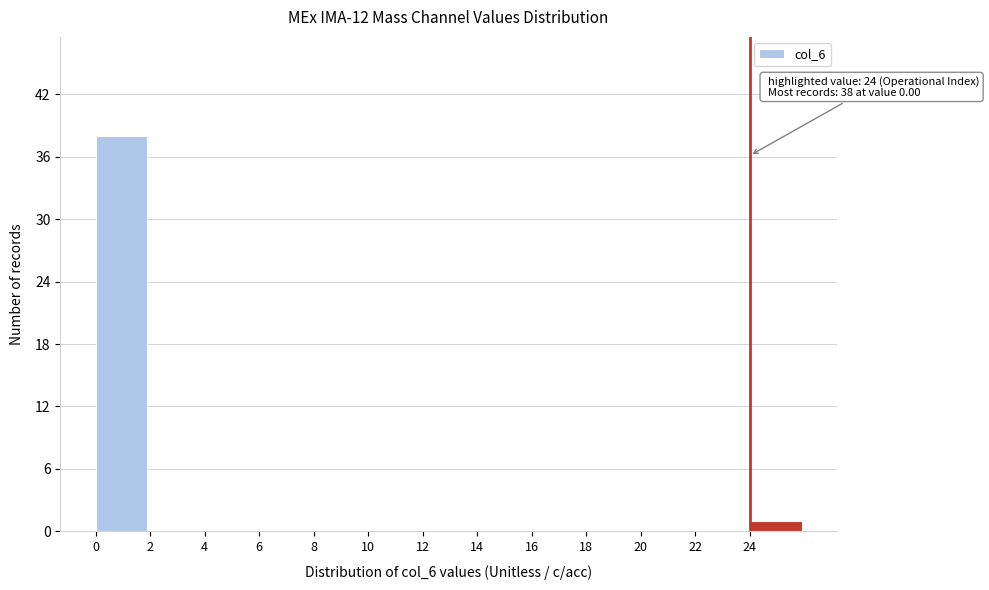

Which range on the x-axis has the tallest bar?

0 to 2